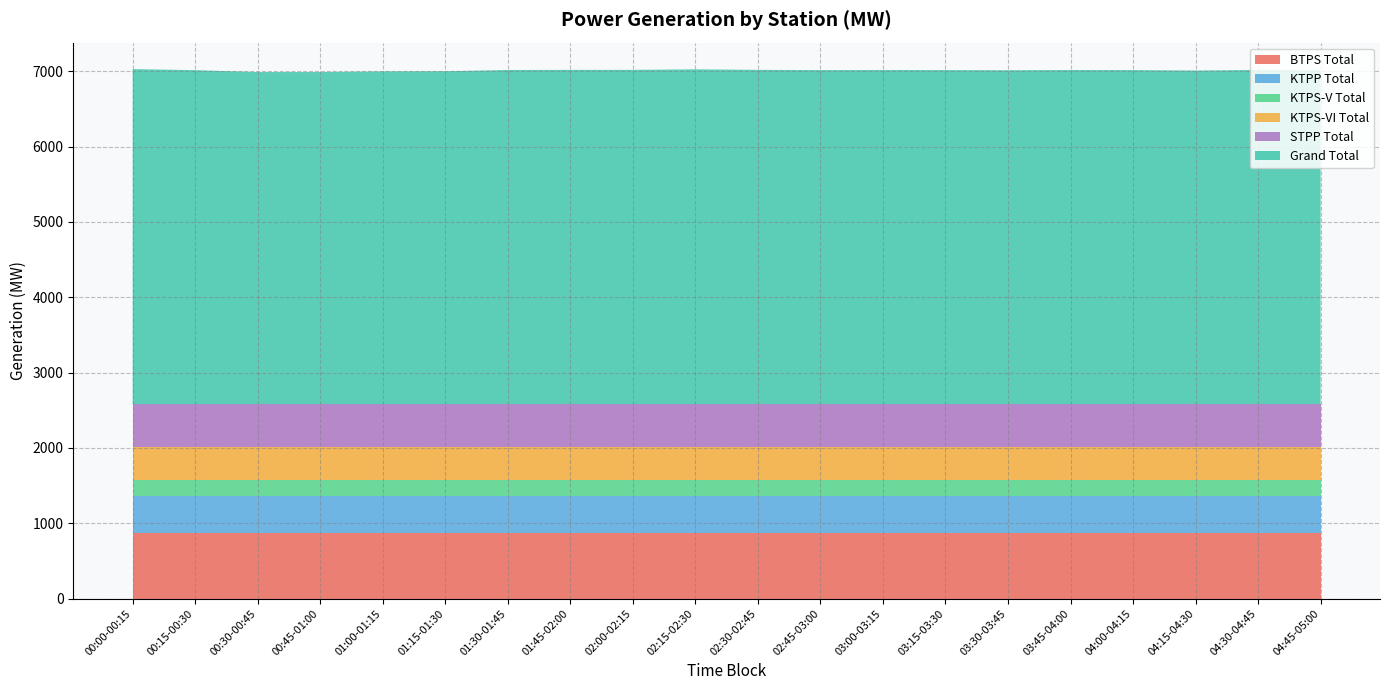

Reading right to left, what are all the values shown in this chart?

BTPS Total: 04:45-05:00=864.1	04:30-04:45=864.1	04:15-04:30=864.1	04:00-04:15=864.1	03:45-04:00=864.1	03:30-03:45=864.1	03:15-03:30=864.1	03:00-03:15=864.1	02:45-03:00=864.1	02:30-02:45=864.1	02:15-02:30=864.1	02:00-02:15=864.1	01:45-02:00=864.1	01:30-01:45=864.1	01:15-01:30=864.1	01:00-01:15=864.1	00:45-01:00=864.1	00:30-00:45=864.1	00:15-00:30=864.1	00:00-00:15=864.1
KTPP Total: 04:45-05:00=504.0	04:30-04:45=504.0	04:15-04:30=504.0	04:00-04:15=504.0	03:45-04:00=504.0	03:30-03:45=504.0	03:15-03:30=504.0	03:00-03:15=504.0	02:45-03:00=504.0	02:30-02:45=504.0	02:15-02:30=504.0	02:00-02:15=504.0	01:45-02:00=504.0	01:30-01:45=504.0	01:15-01:30=504.0	01:00-01:15=504.0	00:45-01:00=504.0	00:30-00:45=504.0	00:15-00:30=504.0	00:00-00:15=504.0
KTPS-V Total: 04:45-05:00=200.0	04:30-04:45=200.0	04:15-04:30=200.0	04:00-04:15=200.0	03:45-04:00=200.0	03:30-03:45=200.0	03:15-03:30=200.0	03:00-03:15=200.0	02:45-03:00=200.0	02:30-02:45=200.0	02:15-02:30=200.0	02:00-02:15=200.0	01:45-02:00=200.0	01:30-01:45=200.0	01:15-01:30=200.0	01:00-01:15=200.0	00:45-01:00=200.0	00:30-00:45=200.0	00:15-00:30=200.0	00:00-00:15=200.0
KTPS-VI Total: 04:45-05:00=448.4	04:30-04:45=448.4	04:15-04:30=448.4	04:00-04:15=448.4	03:45-04:00=448.4	03:30-03:45=448.4	03:15-03:30=448.4	03:00-03:15=448.4	02:45-03:00=448.4	02:30-02:45=448.4	02:15-02:30=448.4	02:00-02:15=448.4	01:45-02:00=448.4	01:30-01:45=448.4	01:15-01:30=448.4	01:00-01:15=448.4	00:45-01:00=448.4	00:30-00:45=448.4	00:15-00:30=448.4	00:00-00:15=448.4
STPP Total: 04:45-05:00=565.5	04:30-04:45=565.5	04:15-04:30=565.5	04:00-04:15=565.5	03:45-04:00=565.5	03:30-03:45=565.5	03:15-03:30=565.5	03:00-03:15=565.5	02:45-03:00=565.5	02:30-02:45=565.5	02:15-02:30=565.5	02:00-02:15=565.5	01:45-02:00=565.5	01:30-01:45=565.5	01:15-01:30=565.5	01:00-01:15=565.5	00:45-01:00=565.5	00:30-00:45=565.5	00:15-00:30=565.5	00:00-00:15=565.5
Grand Total: 04:45-05:00=4430.9	04:30-04:45=4436.9	04:15-04:30=4428.9	04:00-04:15=4434.9	03:45-04:00=4435.9	03:30-03:45=4432.9	03:15-03:30=4434.9	03:00-03:15=4435.9	02:45-03:00=4434.9	02:30-02:45=4437.9	02:15-02:30=4444.9	02:00-02:15=4437.9	01:45-02:00=4437.9	01:30-01:45=4435.9	01:15-01:30=4419.9	01:00-01:15=4417.9	00:45-01:00=4408.9	00:30-00:45=4408.9	00:15-00:30=4433.9	00:00-00:15=4447.9